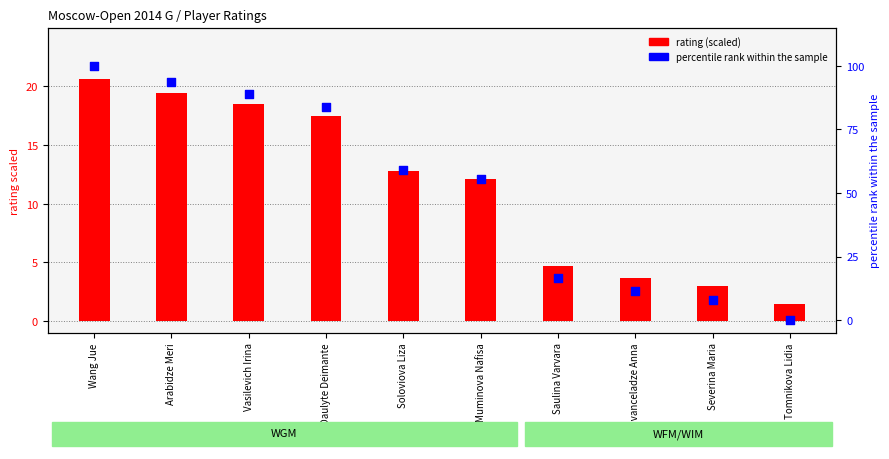

What are all the series names shown in the legend?

rating (scaled), percentile rank within the sample